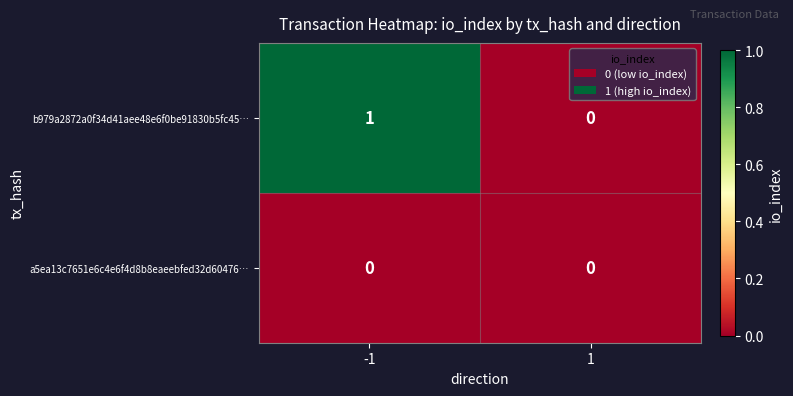

Reading left to right, transcribe all the data shown in this chart.

b979a2872a0f34d41aee48e6f0be91830b5fc45…: -1=1	1=0
a5ea13c7651e6c4e6f4d8b8eaeebfed32d60476…: -1=0	1=0